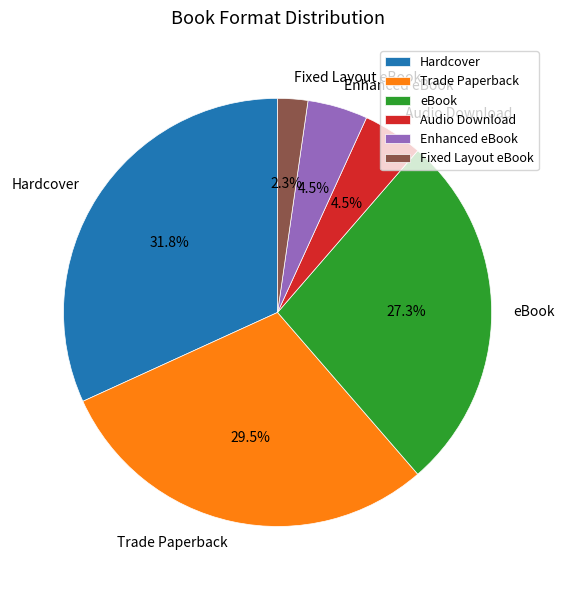

What is the ratio of the value at Enhanced eBook to the value at Fixed Layout eBook?

2.0